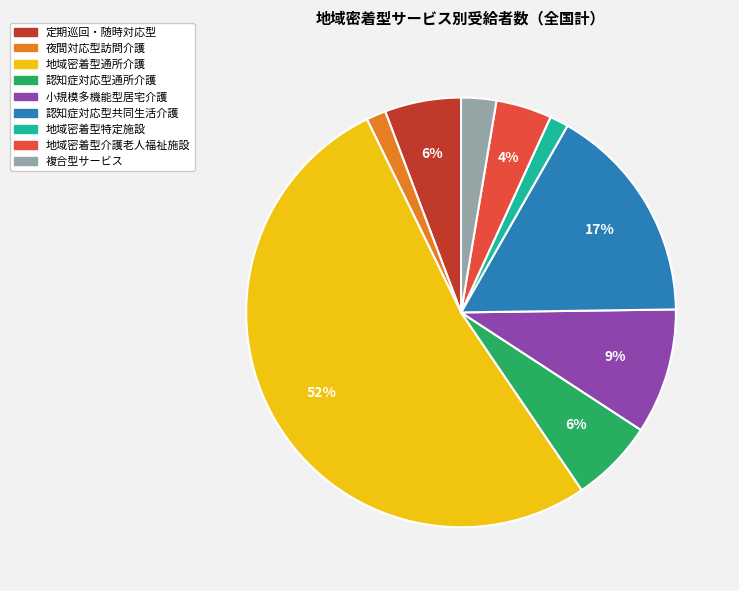

To the nearest percent, what is the average slice percentage?

11%